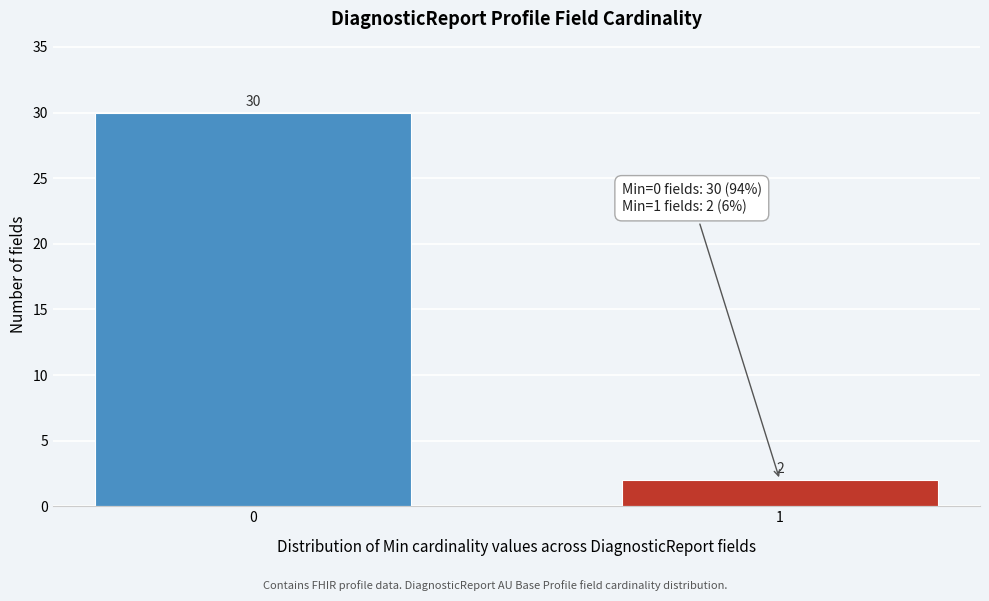

Reading left to right, transcribe all the data shown in this chart.

0=30	1=2